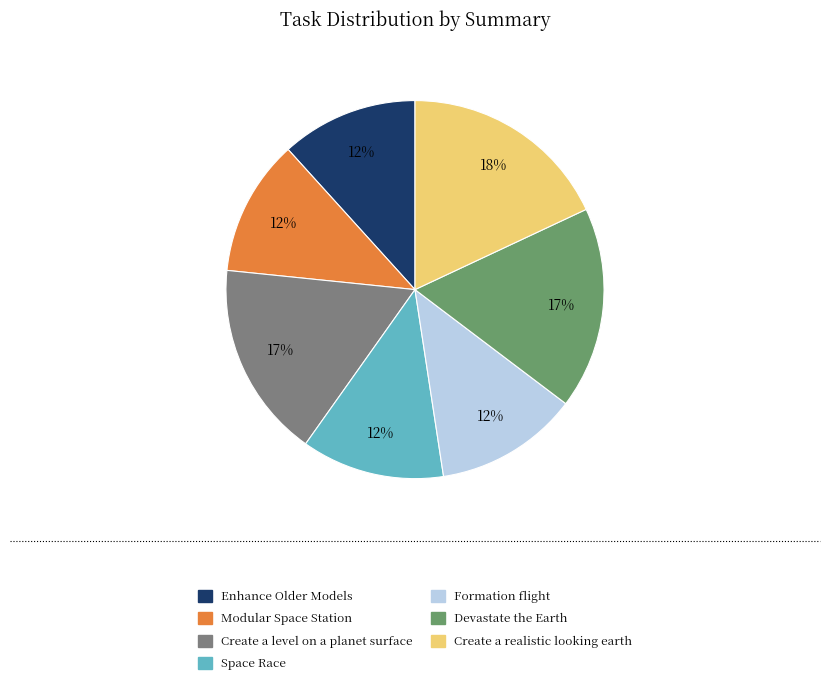

Combined, do Modular Space Station and Space Race account for over 50%?

No